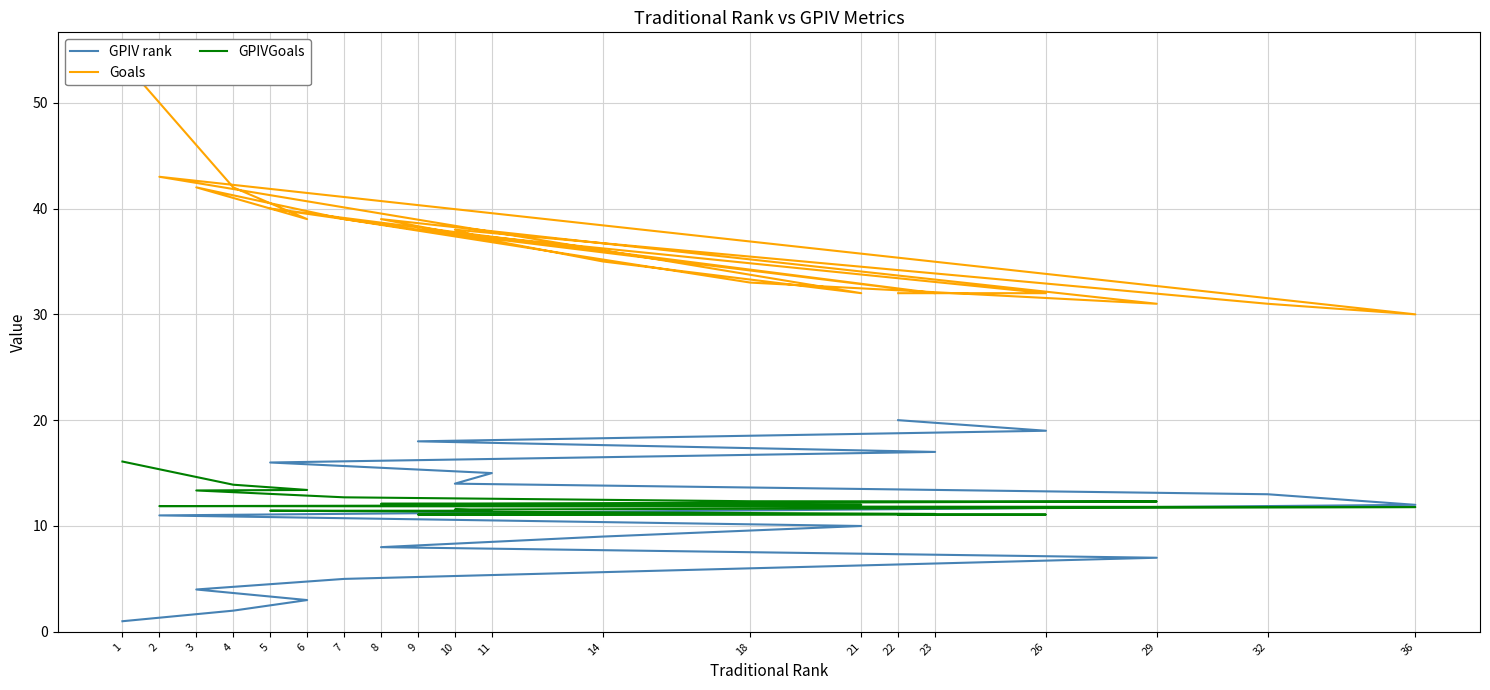

The value of GPIVGoals at 32 is 20.6. True or false?

False